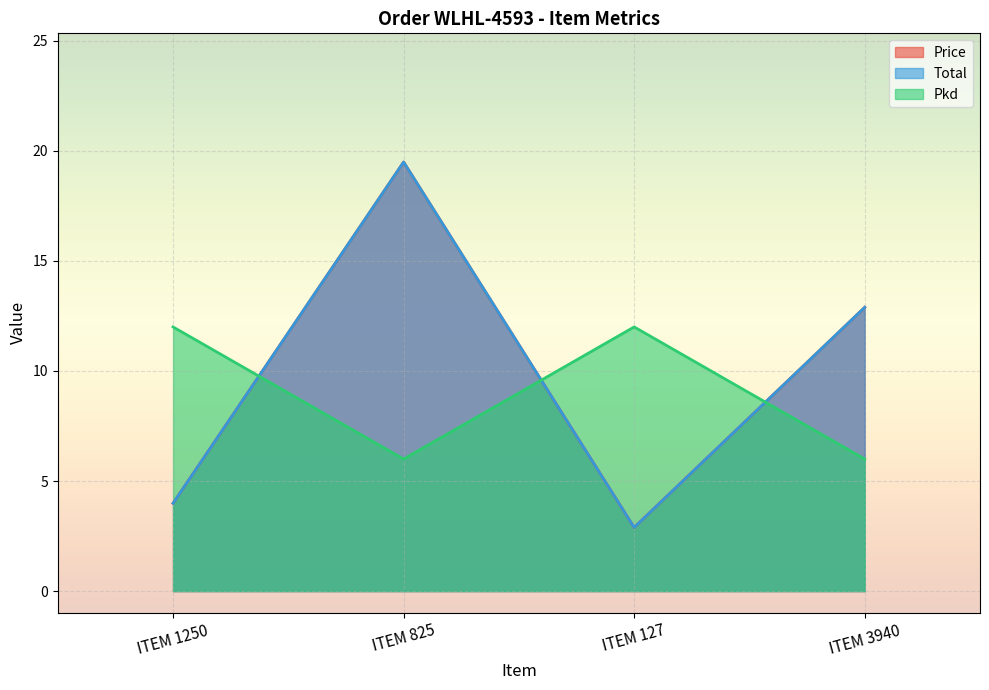

Between which two adjacent categories do Pkd and Total first intersect?

ITEM 1250 and ITEM 825